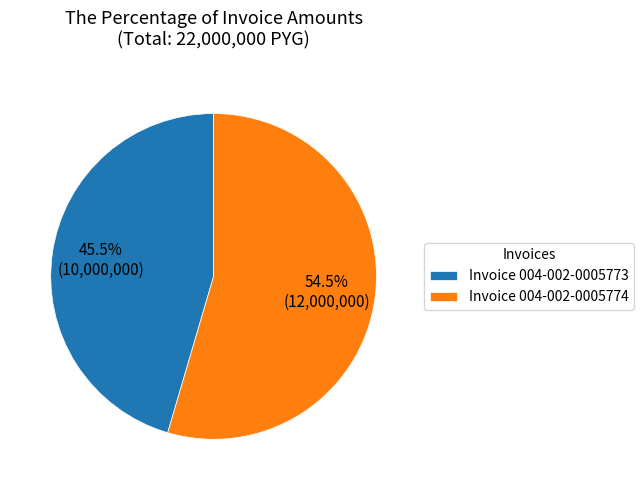

Approximately how many times larger is the value at Invoice 004-002-0005773 compared to Invoice 004-002-0005774?

0.8